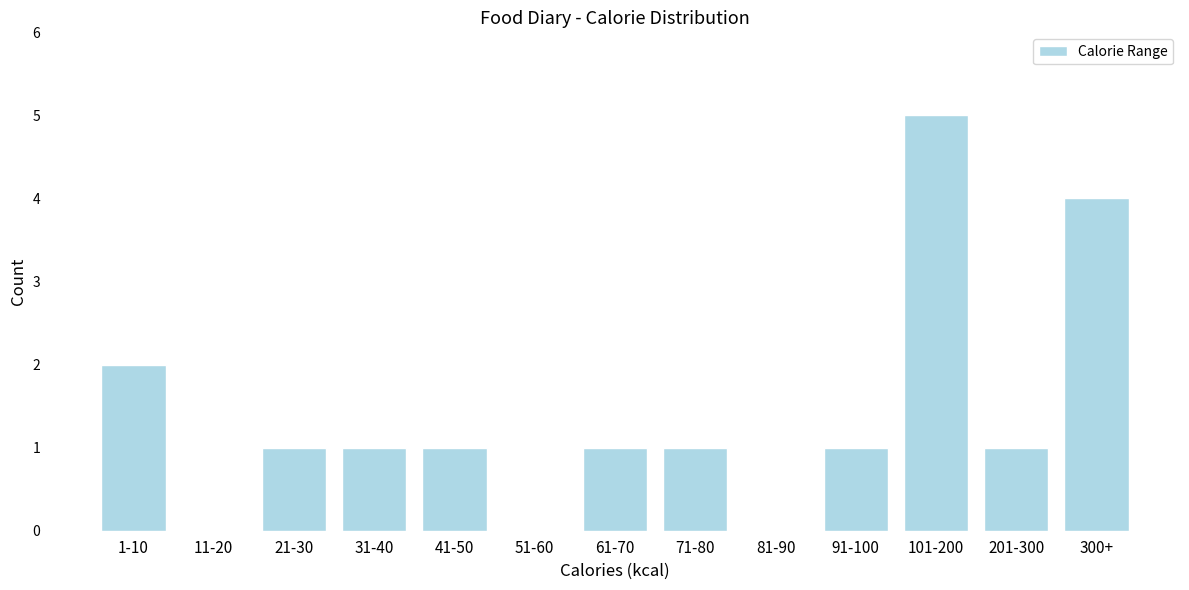

Reading right to left, what are all the values shown in this chart?

300+=4	201-300=1	101-200=5	91-100=1	81-90=0	71-80=1	61-70=1	51-60=0	41-50=1	31-40=1	21-30=1	11-20=0	1-10=2